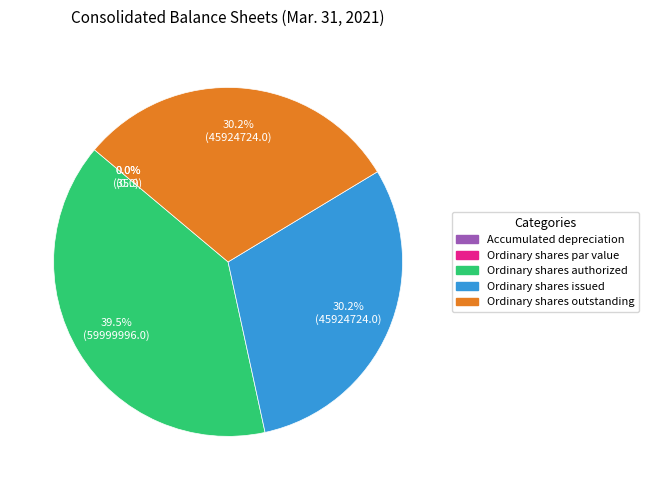

Does Ordinary shares issued represent more than half of the total?

No